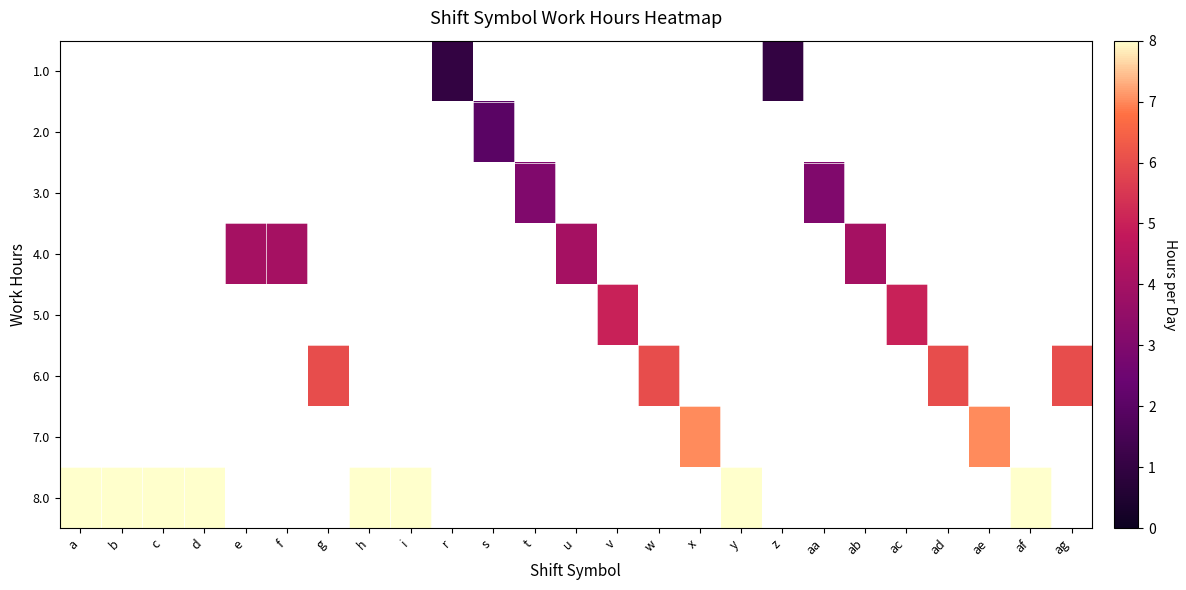

Is the value of row_3 at c greater than the value of row_2 at b?

No